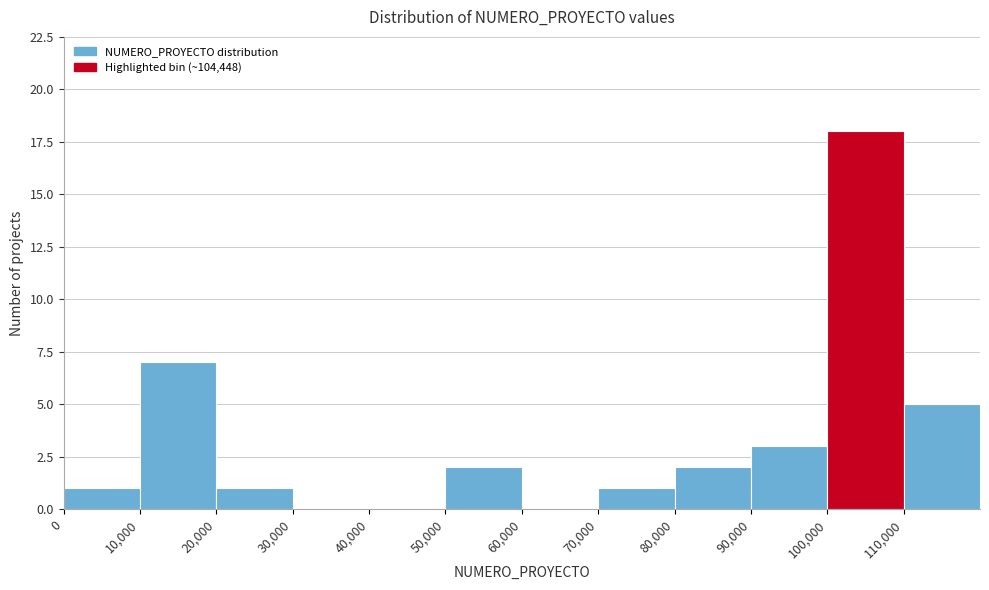

Over which range of the x-axis is the bar tallest?

100000 to 110000